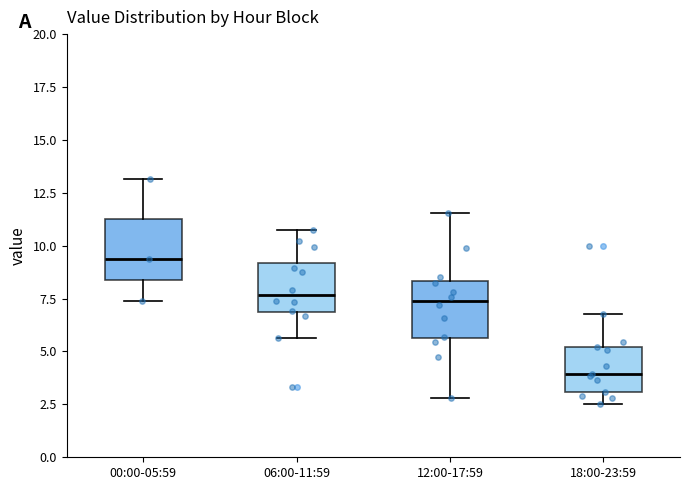

Reading left to right, read every box against the y-axis: the position of its median line, the range the box covers, and the ends of its whiskers. The values are not printed on the chart, so give them approximately, as read against the axis.

00:00-05:59: median 9.5, box 8.5 to 11.5, whiskers 7.5 to 13.0
06:00-11:59: median 7.5, box 7.0 to 9.0, whiskers 5.5 to 10.5
12:00-17:59: median 7.5, box 5.5 to 8.5, whiskers 3.0 to 11.5
18:00-23:59: median 4.0, box 3.0 to 5.0, whiskers 2.5 to 7.0